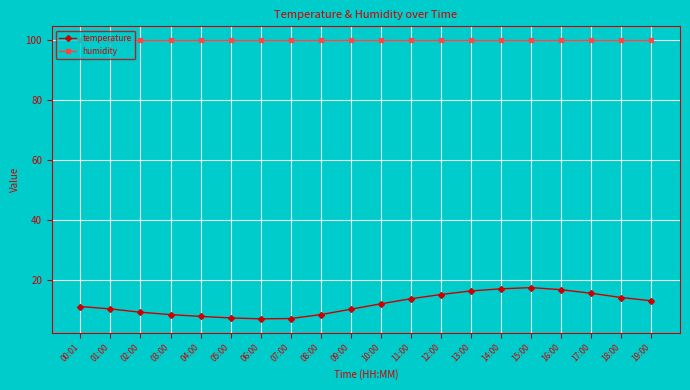

What is the maximum value shown in the chart?

99.9